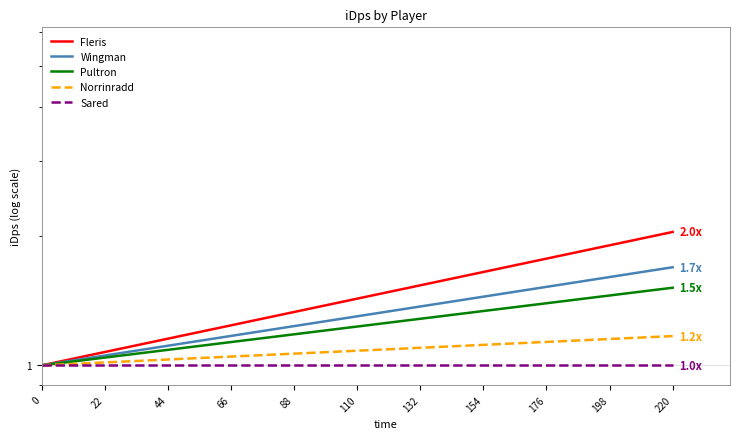

What is the smallest value displayed?

1.0